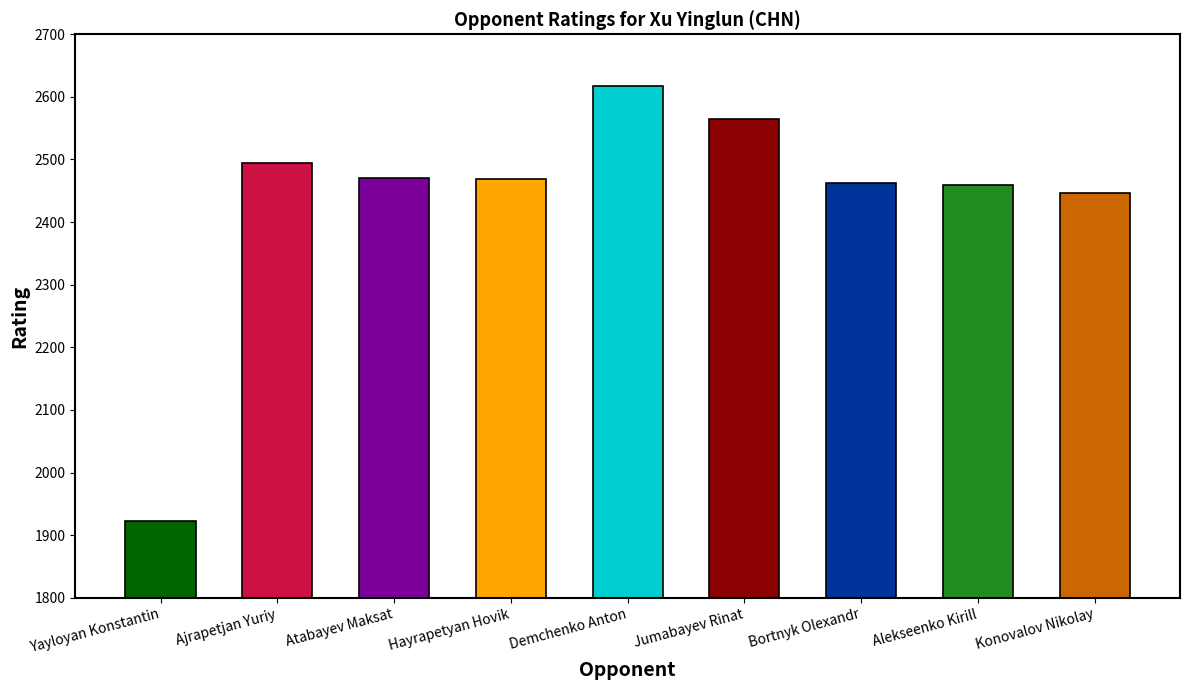

Reading right to left, extract all data points from this chart.

Konovalov Nikolay=2446	Alekseenko Kirill=2459	Bortnyk Olexandr=2463	Jumabayev Rinat=2564	Demchenko Anton=2617	Hayrapetyan Hovik=2469	Atabayev Maksat=2471	Ajrapetjan Yuriy=2495	Yayloyan Konstantin=1922